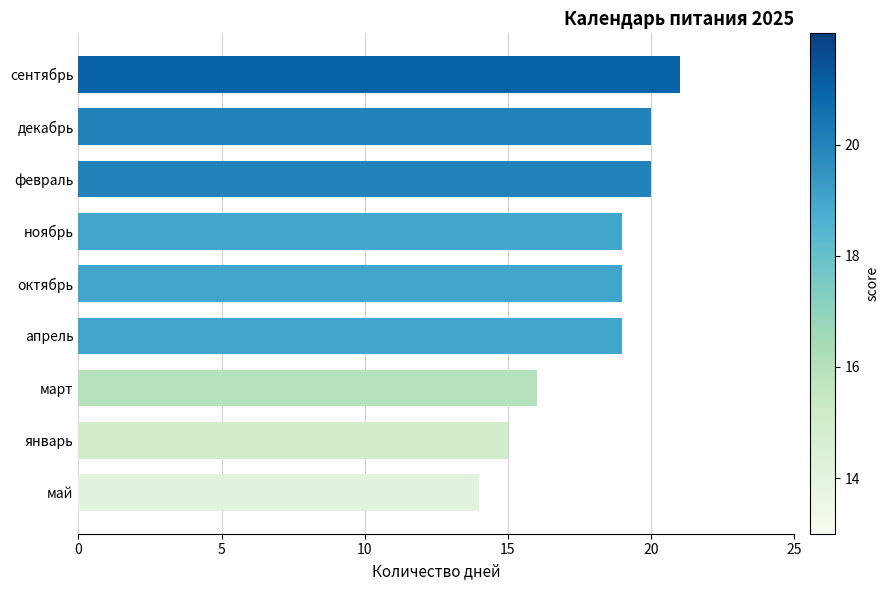

What is the ratio of the value at сентябрь to the value at январь?

1.4